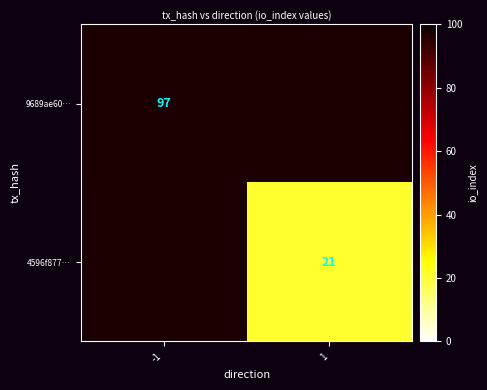

Is it true that 4596f877… equals 6 at 1?

False